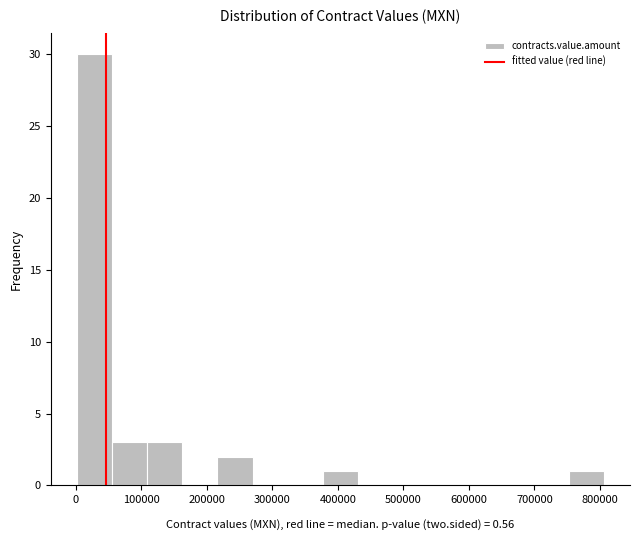

What is the height of the bar covering 110000 to 160000 on the x-axis? Neither the bar edges nor the heights are printed on the chart, so give them approximately, as read against the axes.

3